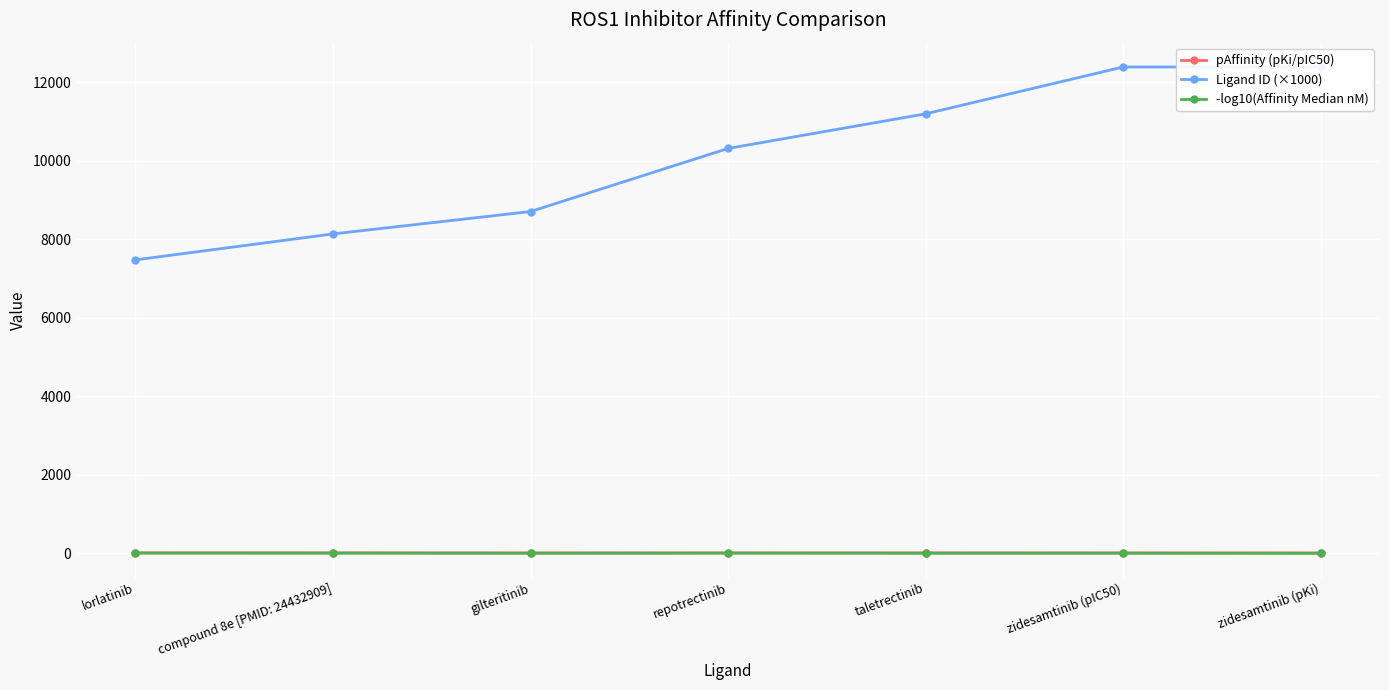

What is the greatest value displayed?

12392.0